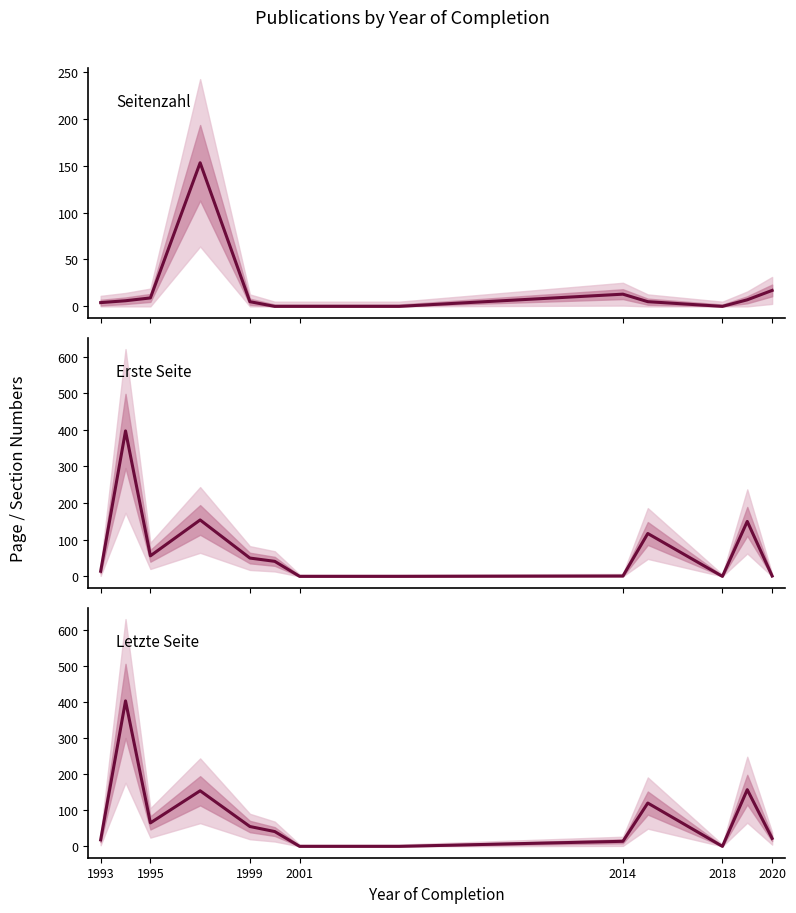

How many distinct data groups are displayed?

3